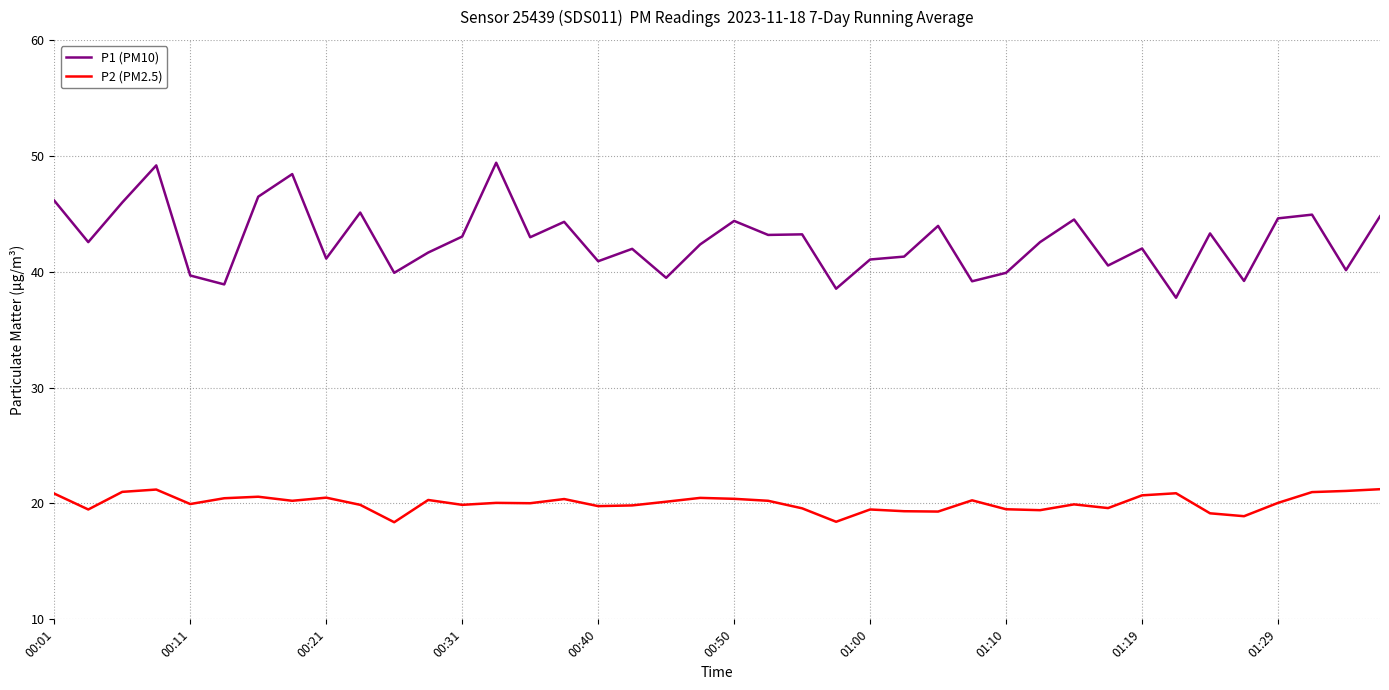

Which series has the largest total across all categories?

P1 (PM10)